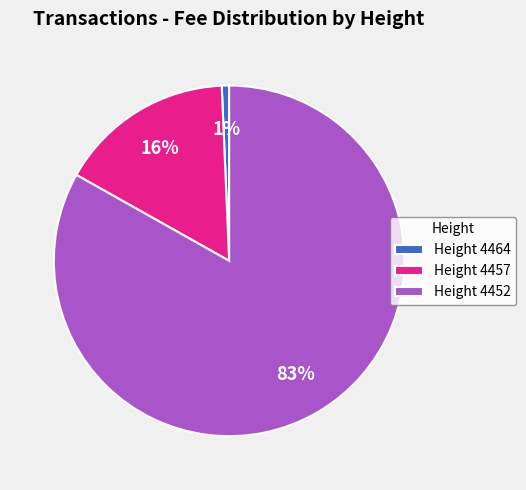

True or false: Height 4452 accounts for 83% of the total.

True